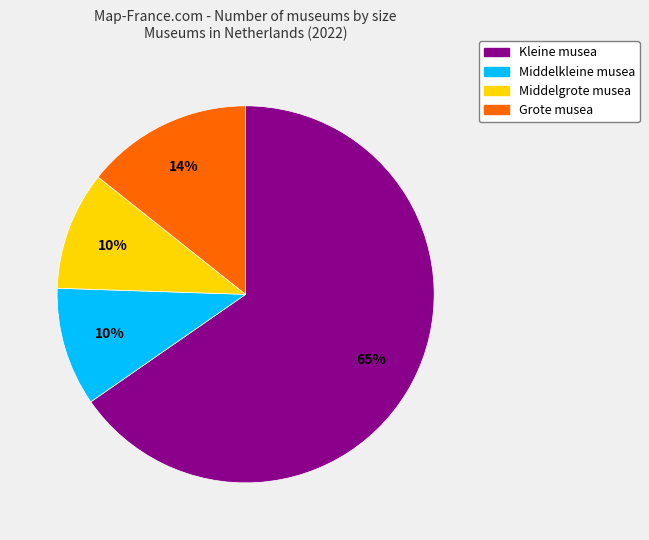

To the nearest percent, what is the difference between the Middelgrote musea and Grote musea slice percentages?

4%